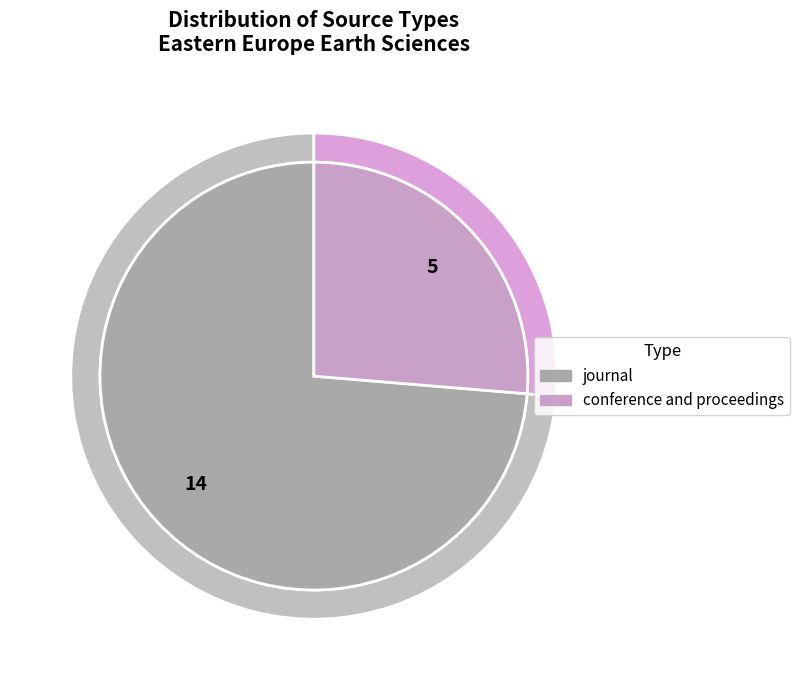

What is the largest slice in the pie chart?

journal